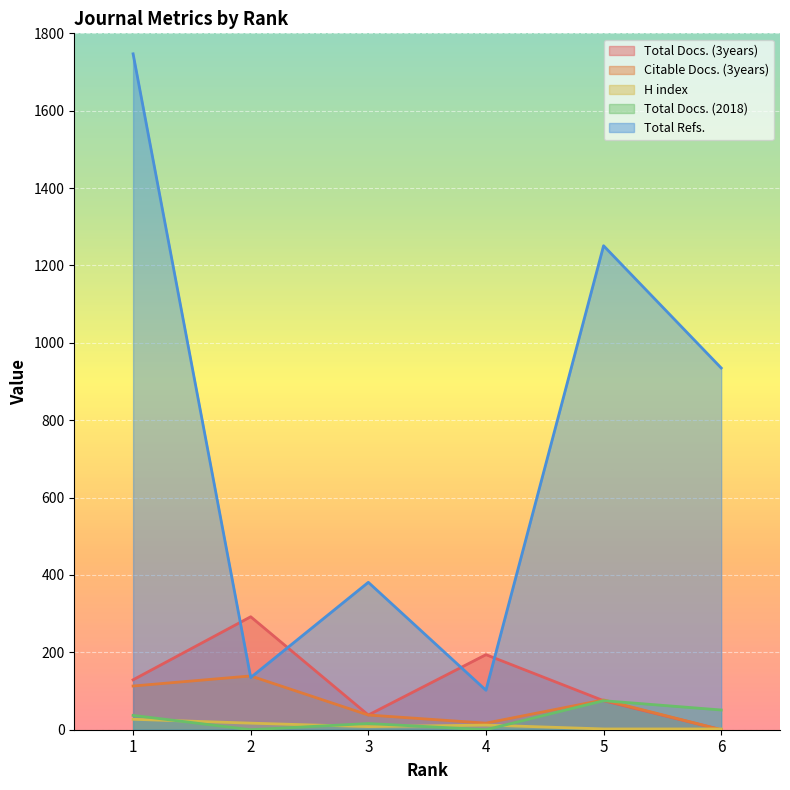

At which label is Total Refs. closest to 924?

6